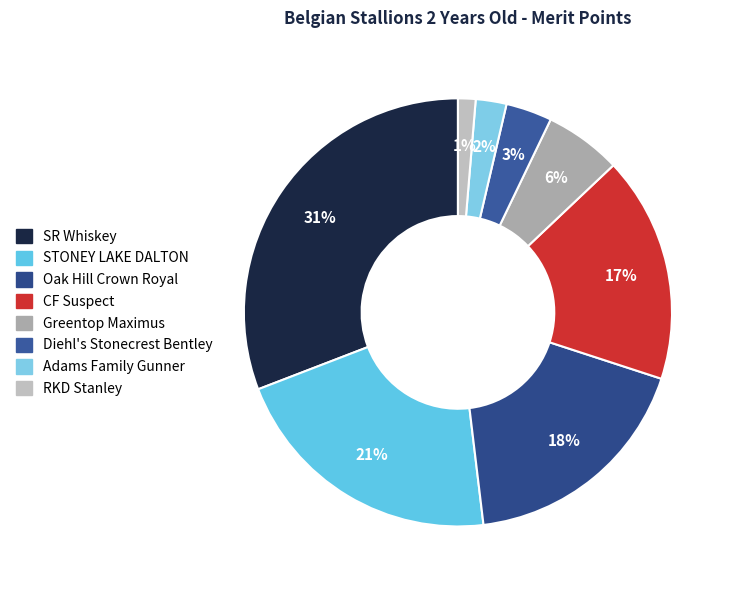

Which has a higher value, Oak Hill Crown Royal or Diehl's Stonecrest Bentley?

Oak Hill Crown Royal